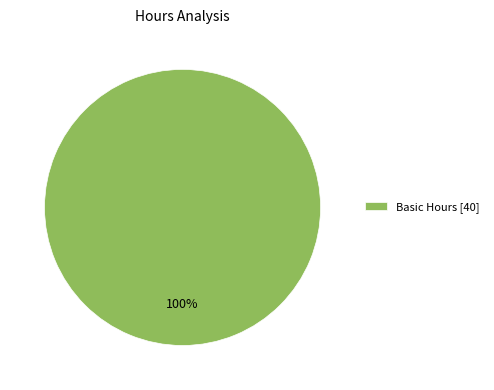

Rank the categories by value from highest to lowest.

Basic Hours [40]